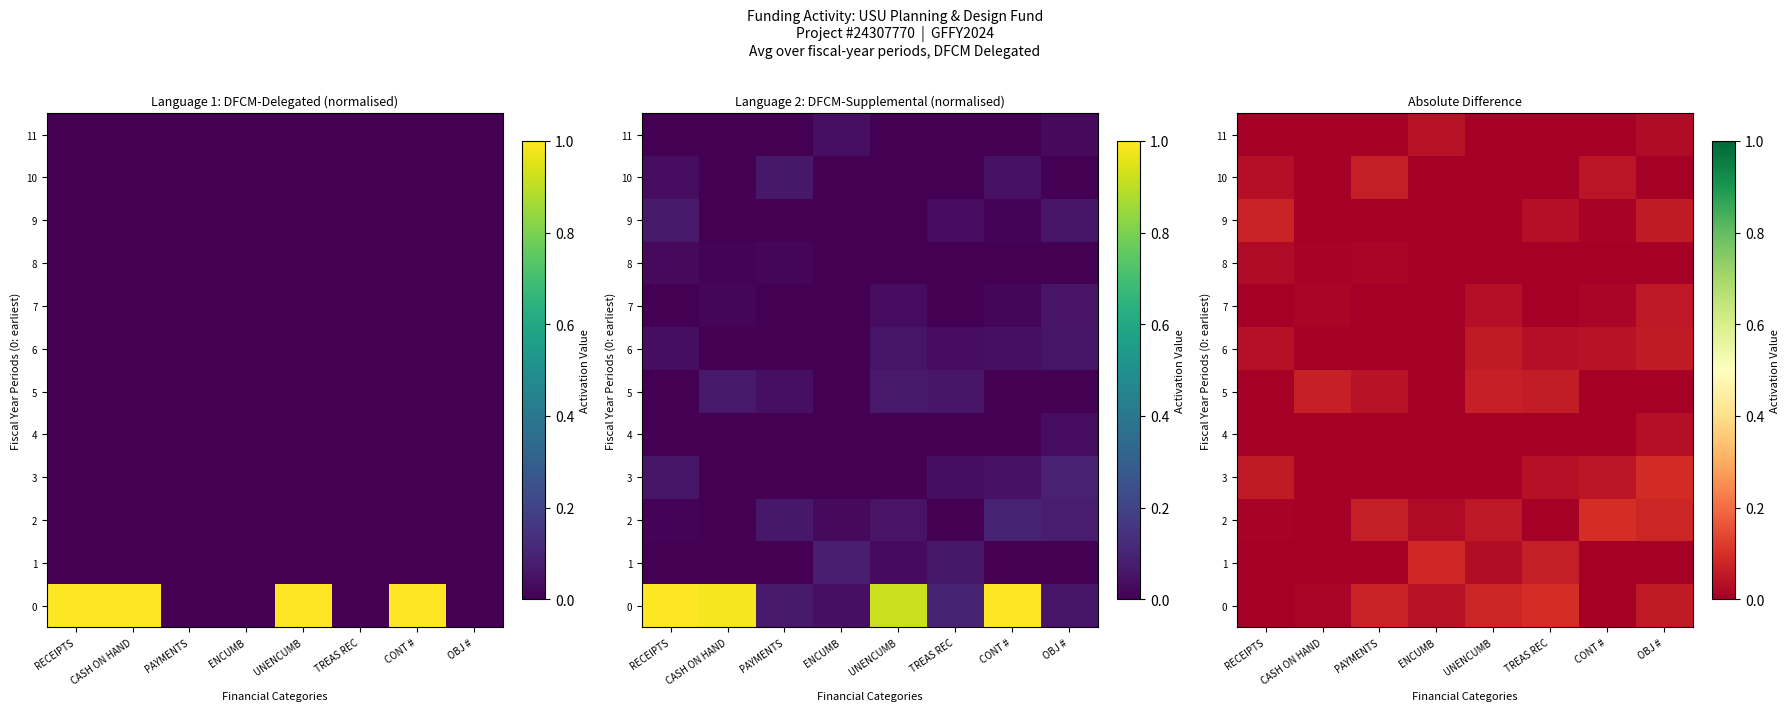

Rank the series at PAYMENTS from highest to lowest value.

0, 2, 10, 5, 8, 1, 3, 4, 6, 7, 9, 11